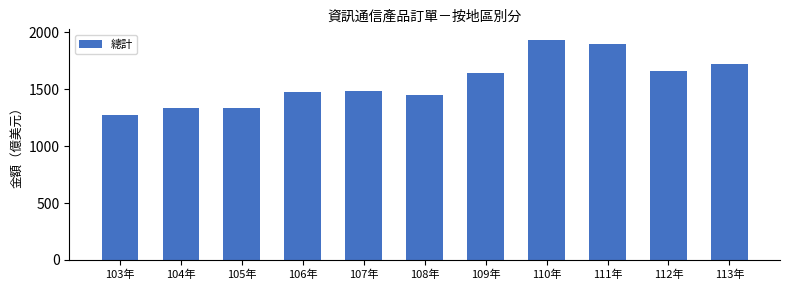

Are the bars grouped side by side (vs. stacked)?

No